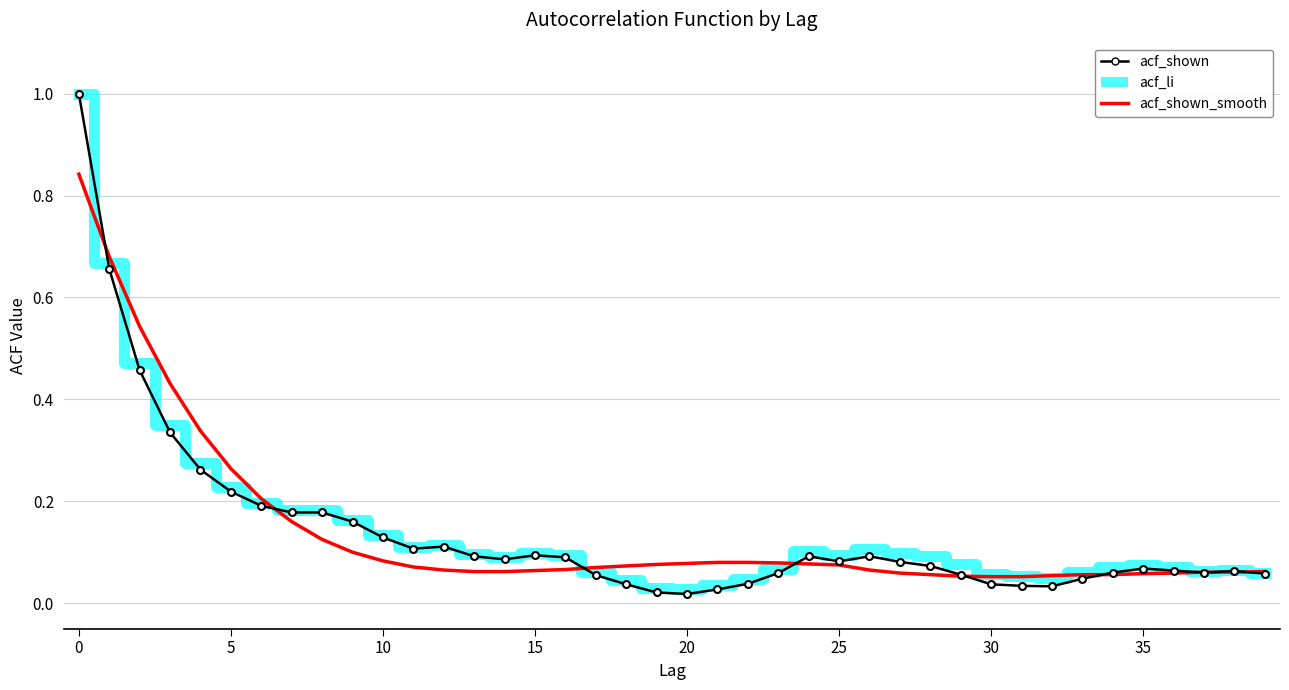

What is the highest value of the acf_li series?

1.0